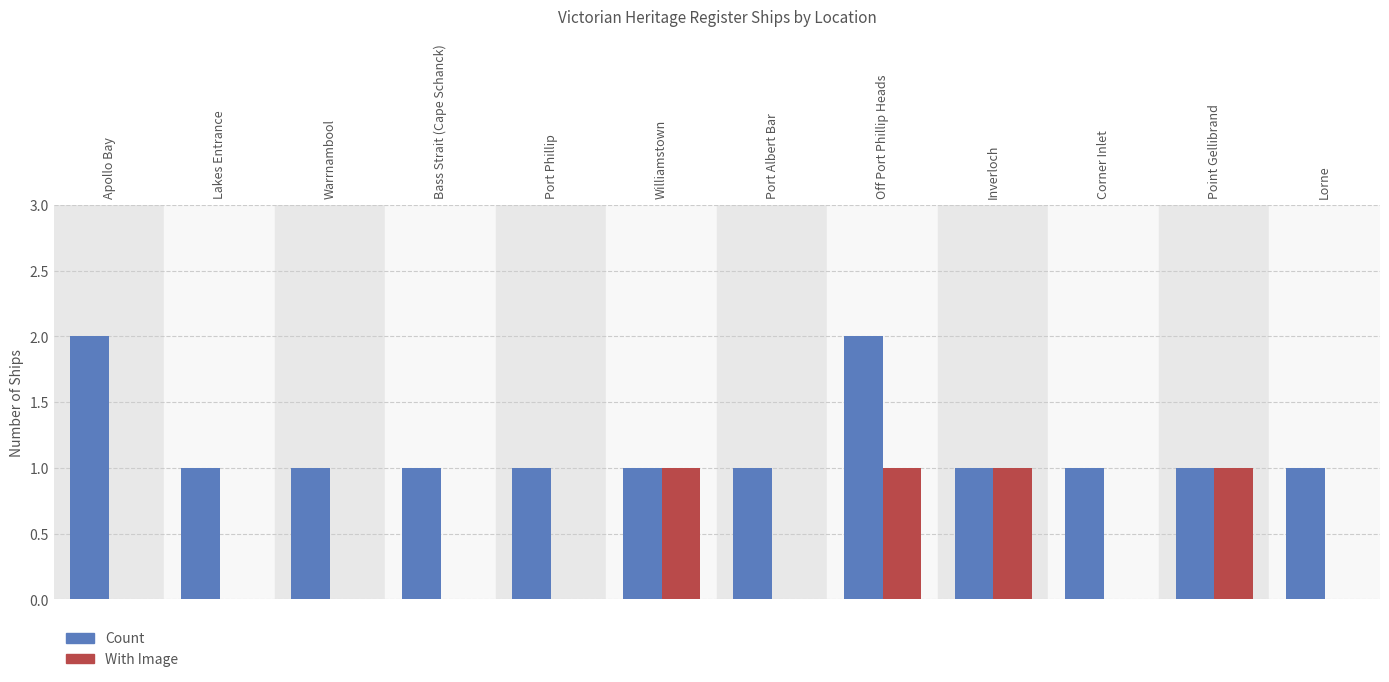

Does the chart contain stacked bars?

No